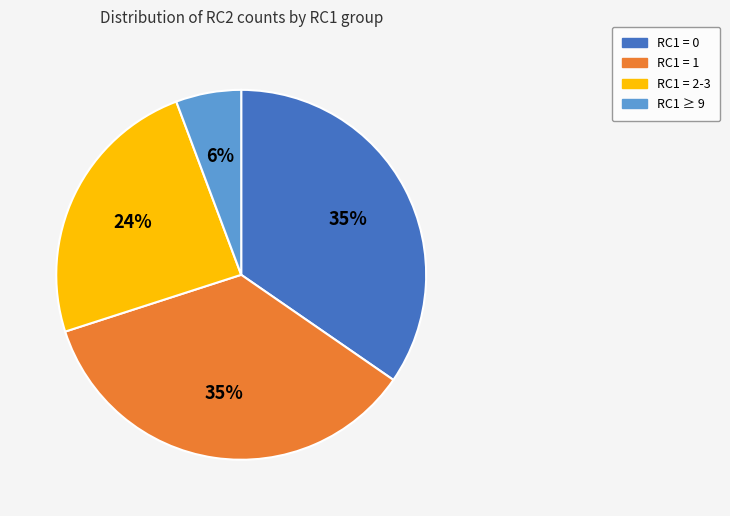

To the nearest percent, what is the difference between the RC1 = 1 and RC1 = 2-3 slice percentages?

11%